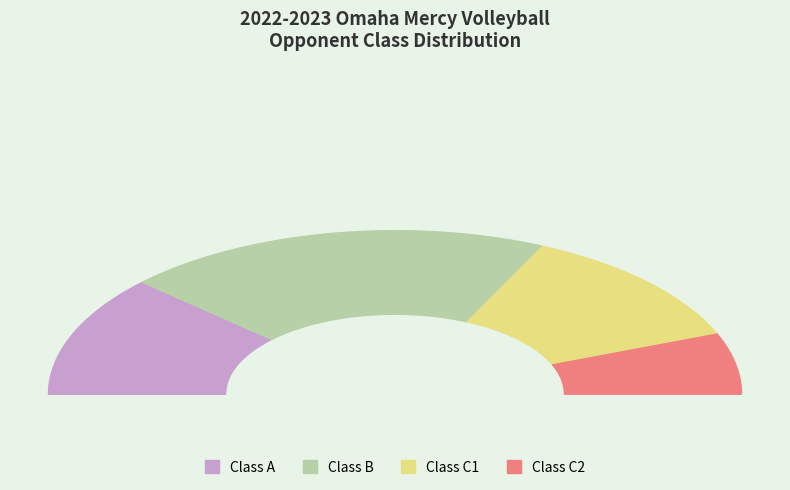

Is C1 the majority of the pie?

No